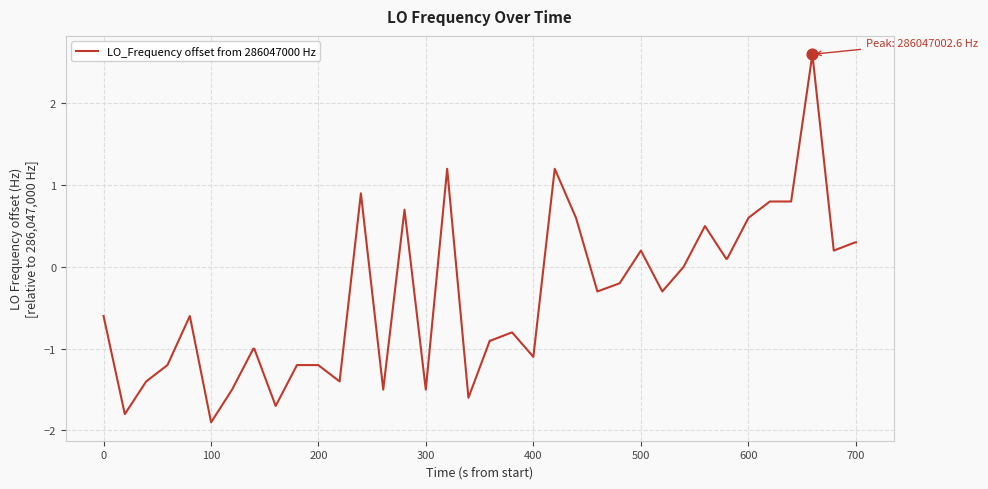

What is the minimum value shown in the chart?

-1.9